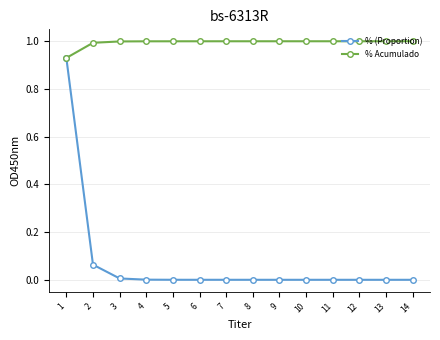

What are all the series names shown in the legend?

% (Proportion), % Acumulado